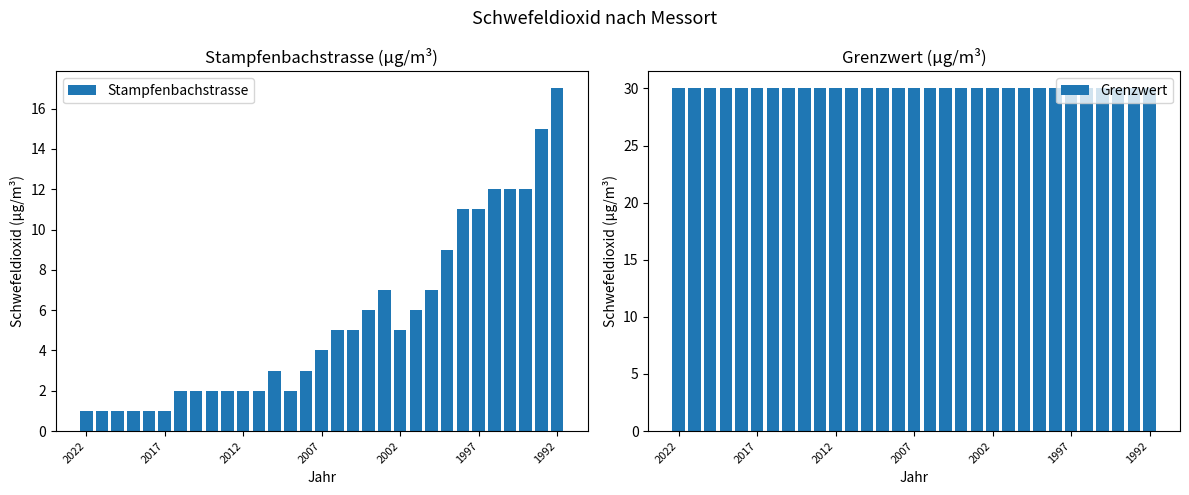

What is the sum of all Stampfenbachstrasse values?

170